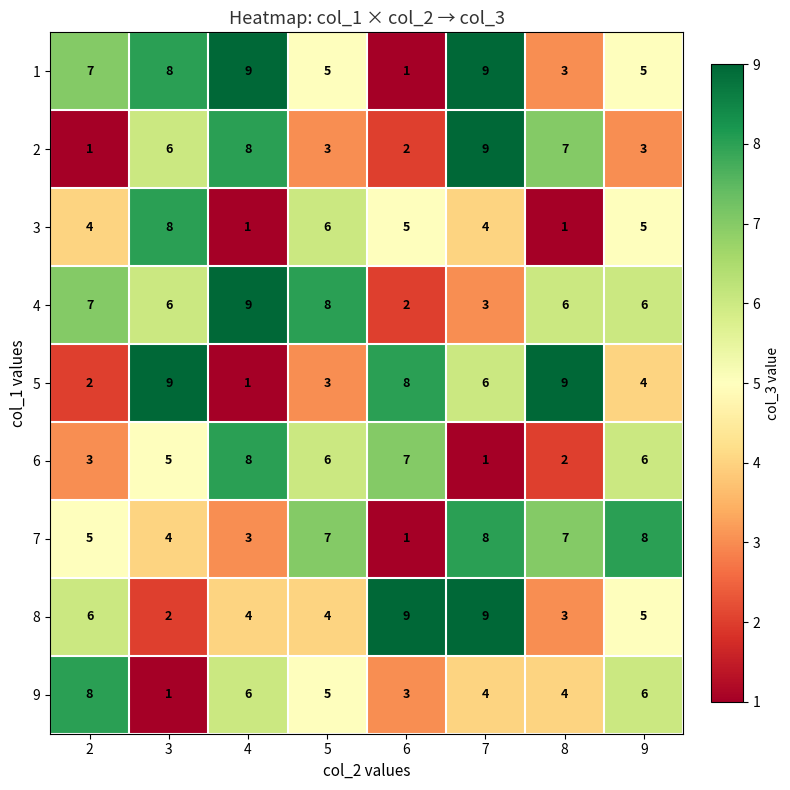

What is the difference between the highest and lowest values at 6?

8